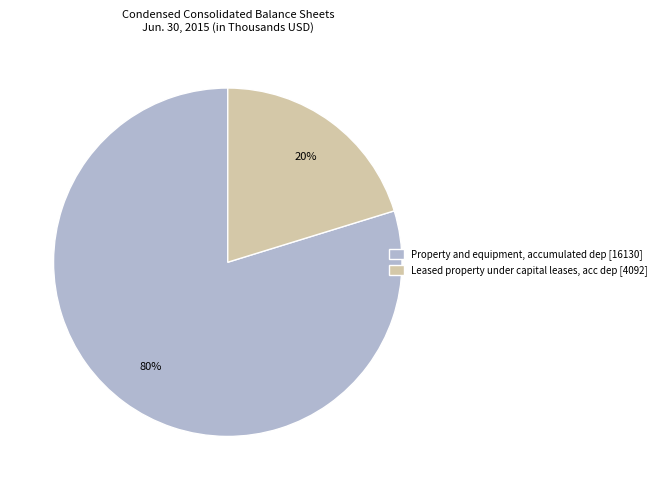

Is there any slice that represents more than half of the pie?

Yes